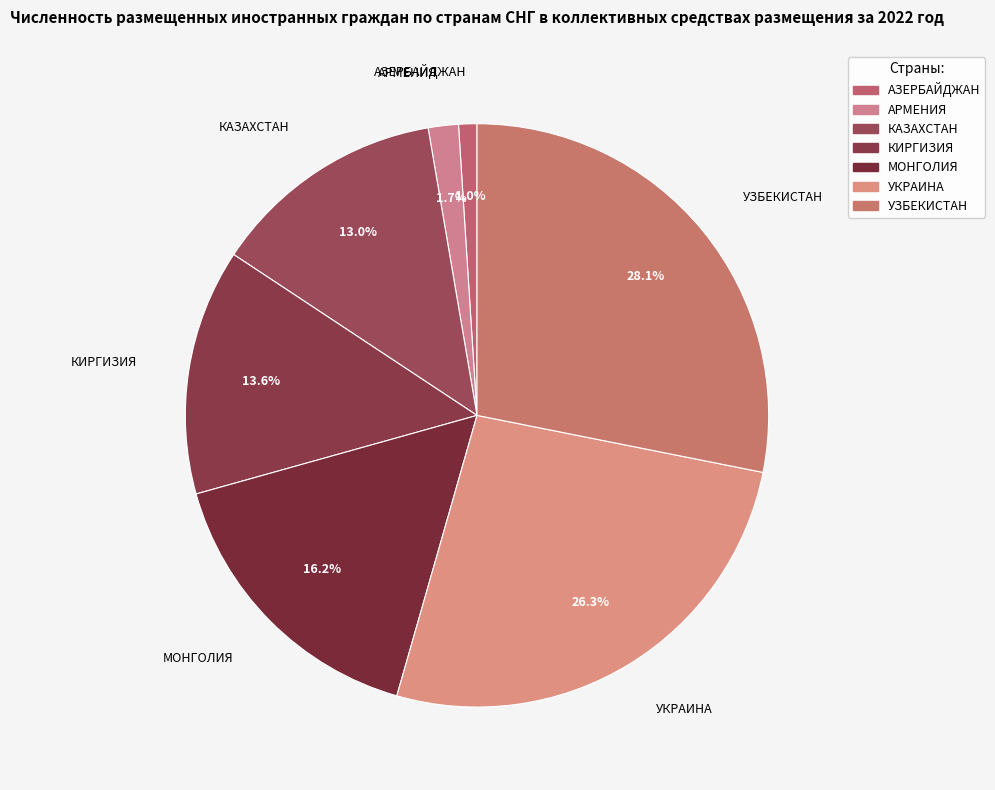

What percentage is the КИРГИЗИЯ slice, to the nearest percent?

14%